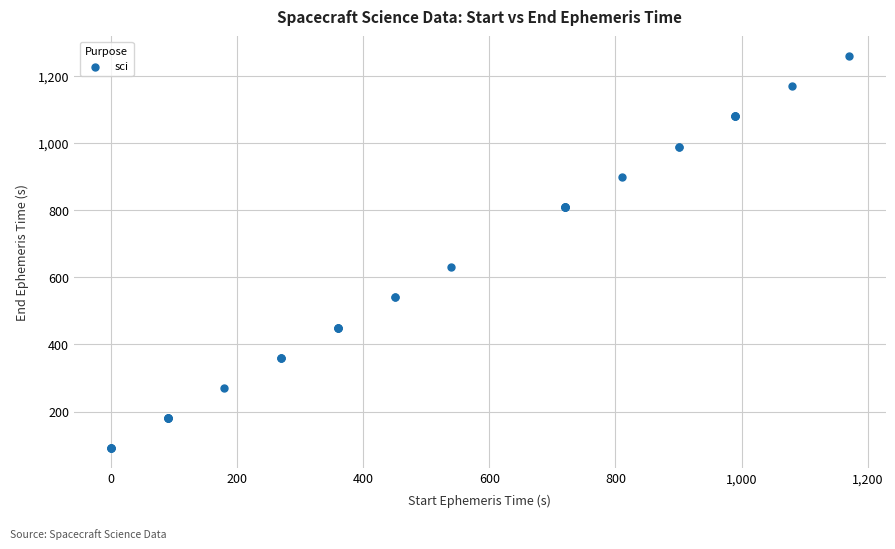

What Y value in the scatter plot is closest to 674?

630.0